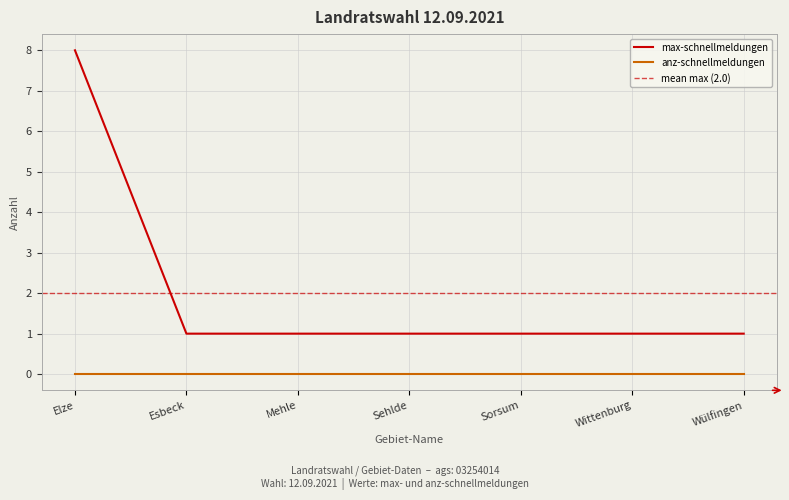

Reading left to right, what are all the values shown in this chart?

Elze=8	Esbeck=1	Mehle=1	Sehlde=1	Sorsum=1	Wittenburg=1	Wülfingen=1